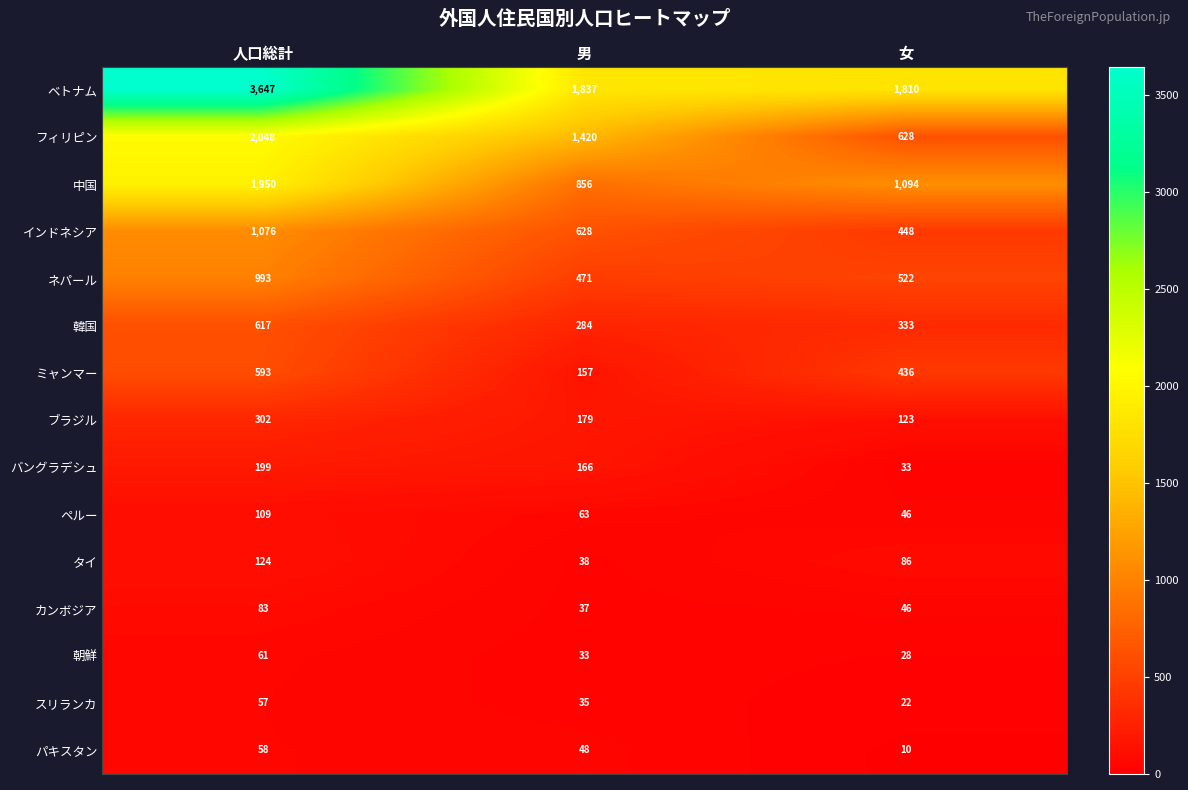

The インドネシア series shows 628 at 男. True or false?

True